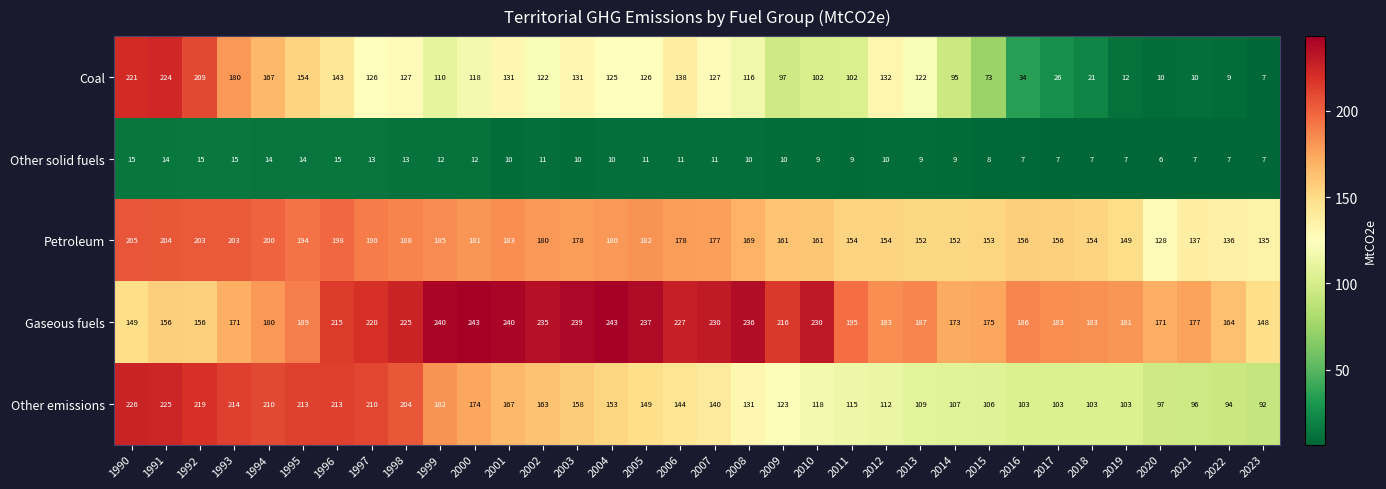

What is the spread (max minus min) of values at 2020?

165